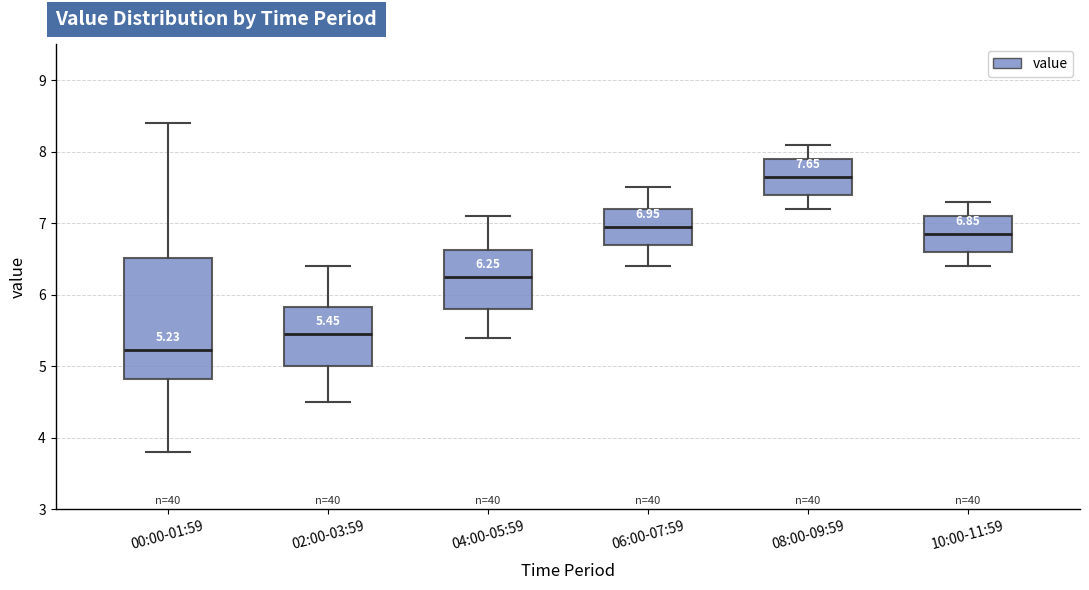

Which box has the lowest median line?

00:00-01:59